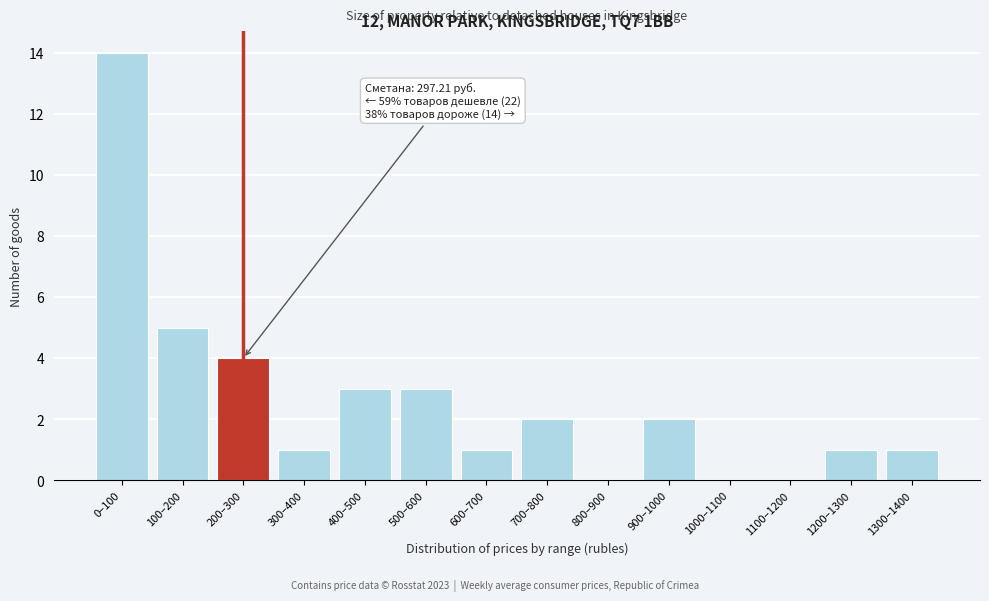

Reading left to right, transcribe all the data shown in this chart.

0–100=14	100–200=5	200–300=4	300–400=1	400–500=3	500–600=3	600–700=1	700–800=2	800–900=0	900–1000=2	1000–1100=0	1100–1200=0	1200–1300=1	1300–1400=1